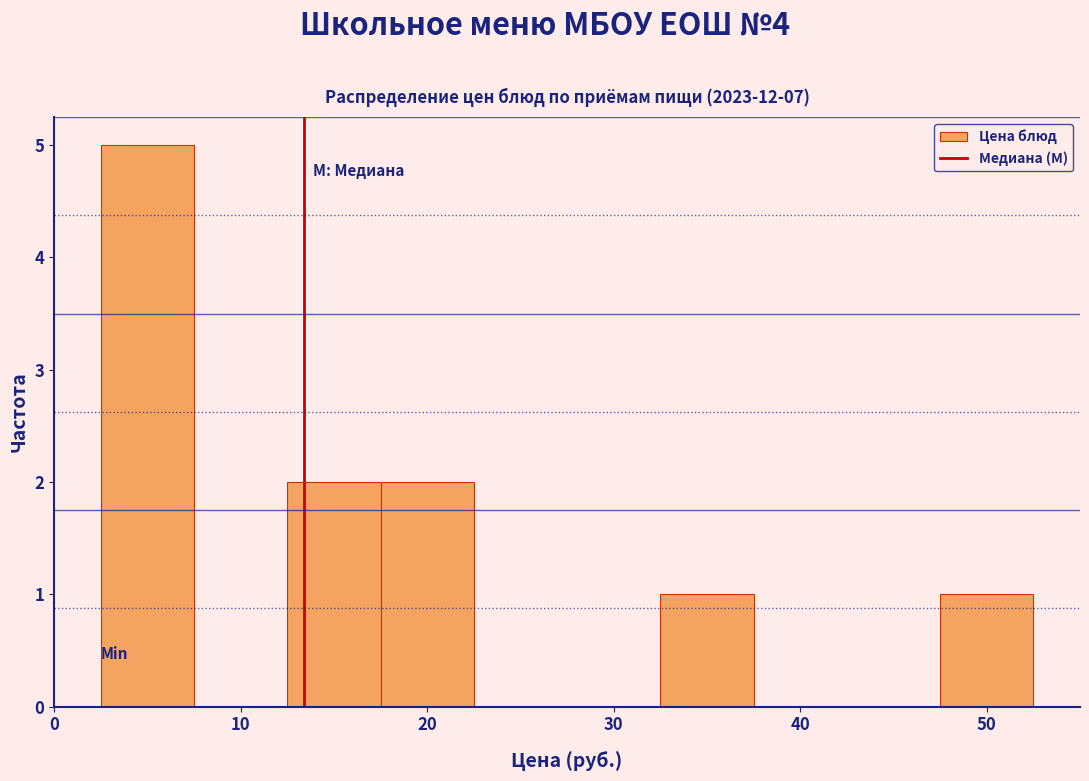

Reading left to right, transcribe this chart: for each bar, give the range it covers on the x-axis and its height. Neither the bar edges nor the heights are printed on the chart, so give them approximately, as read against the axes.

2.5 to 7.5: 5
7.5 to 12.5: 0
12.5 to 17.5: 2
17.5 to 22.5: 2
22.5 to 27.5: 0
27.5 to 32.5: 0
32.5 to 37.5: 1
37.5 to 42.5: 0
42.5 to 47.5: 0
47.5 to 52.5: 1